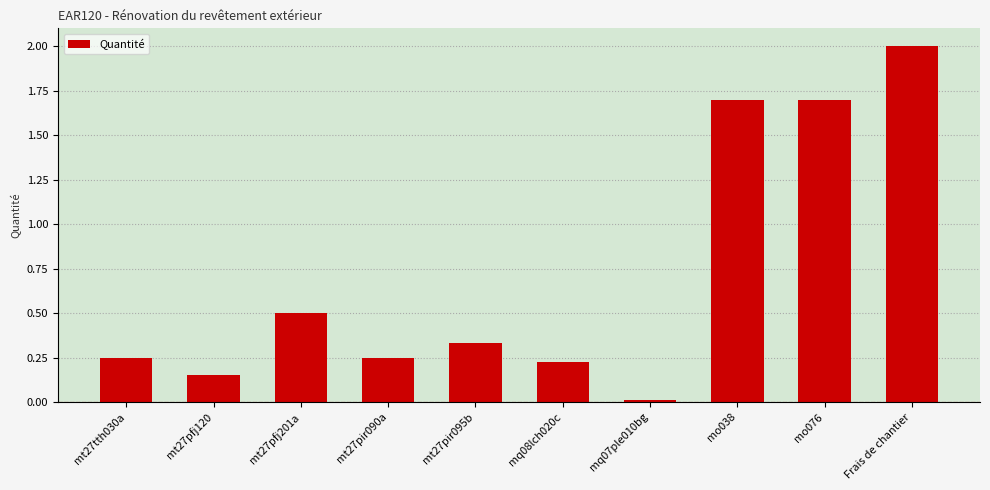

Which label corresponds to the smallest value in the chart?

mq07ple010bg